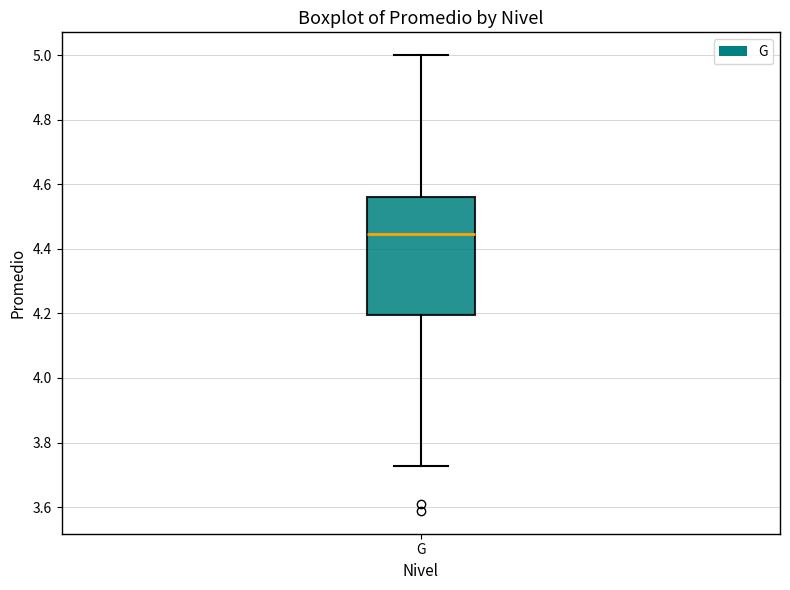

Transcribe this box plot: give where the median line is, the range the box spans, and where the two whiskers end, as read against the y-axis. The values are not printed on the chart, so give them approximately, as read against the axis.

median 4.44, box 4.20 to 4.56, whiskers 3.72 to 5.00